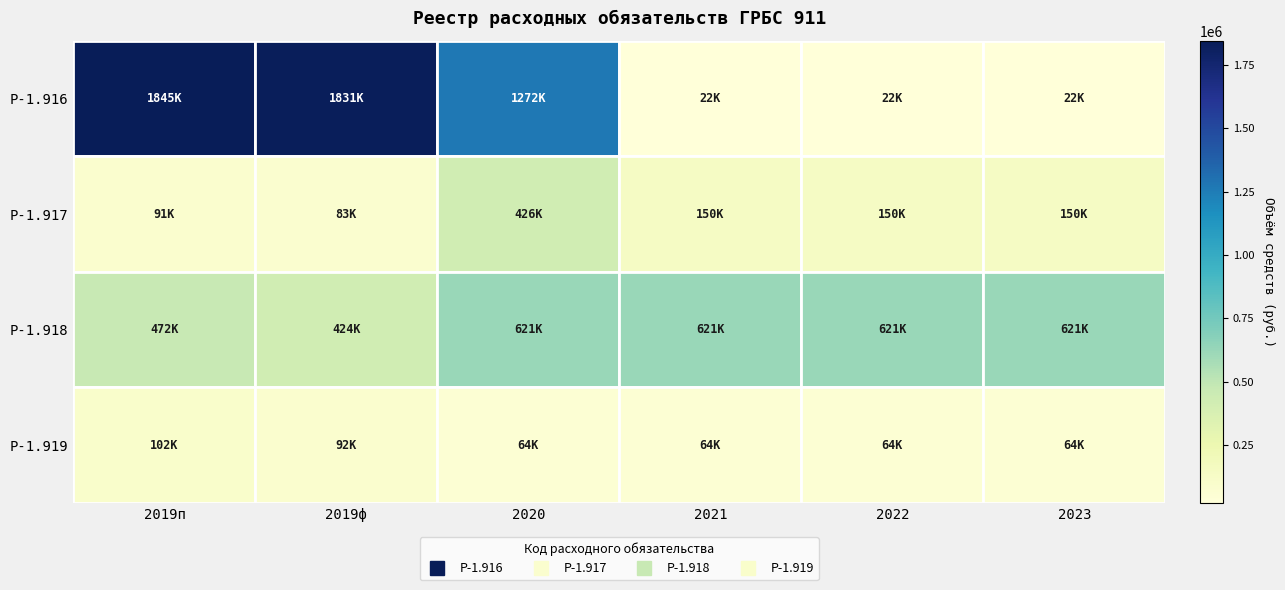

What is the spread (max minus min) of values at 2022?

599450.0